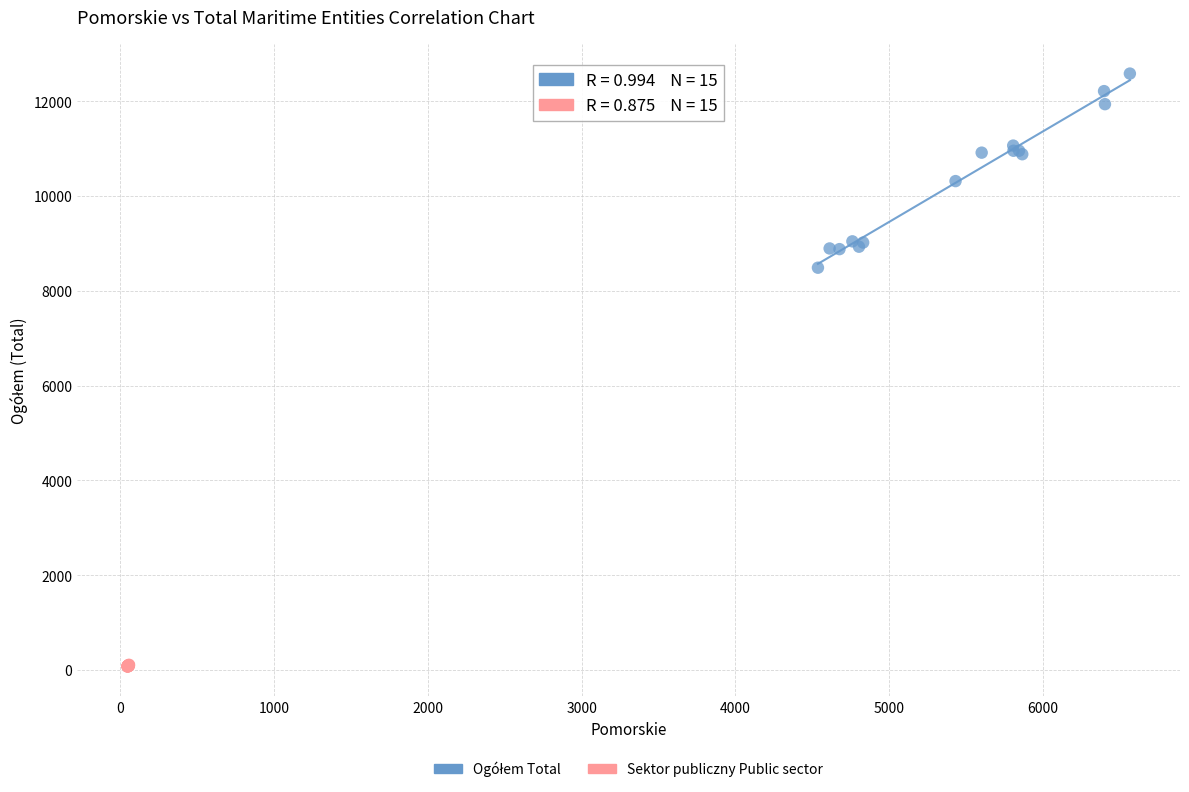

Which series reaches the minimum Y coordinate?

Sektor publiczny Public sector